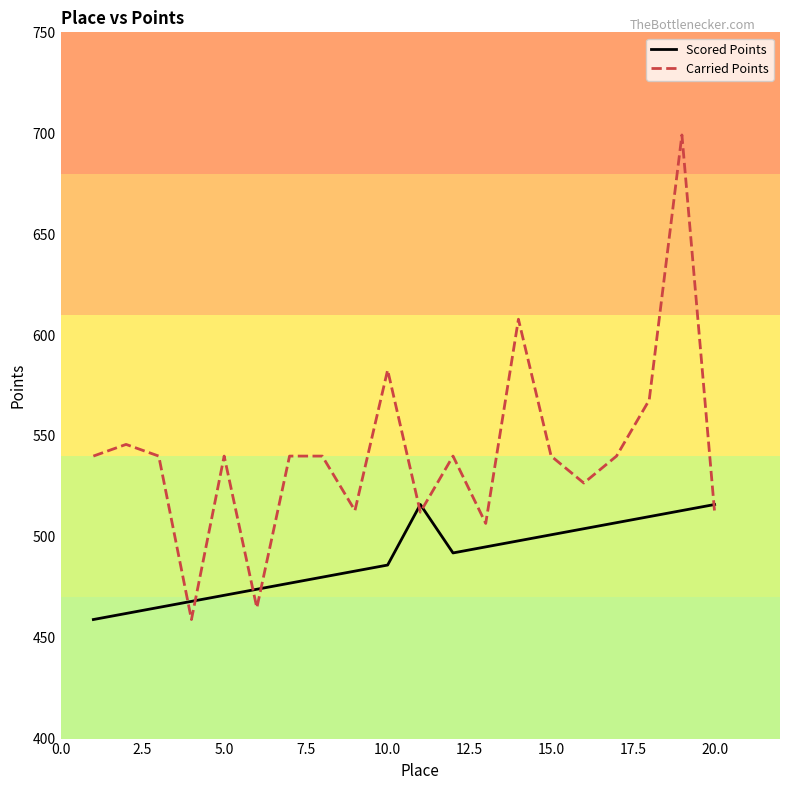

What are all the series names shown in the legend?

Scored Points, Carried Points